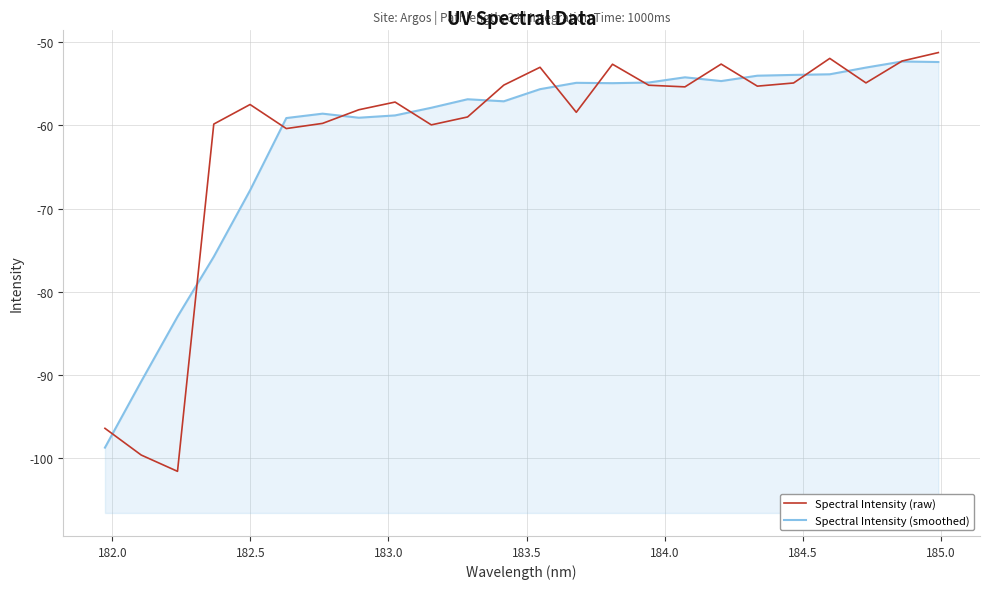

How many distinct data groups are displayed?

2